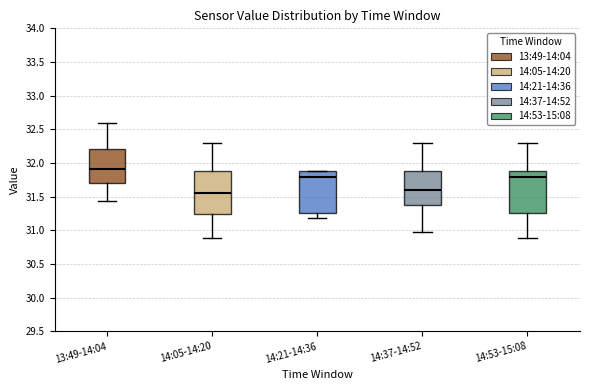

Where does the lower whisker of the box for 14:37-14:52 end on the y-axis? The values are not printed on the chart, so give them approximately, as read against the axis.

31.00